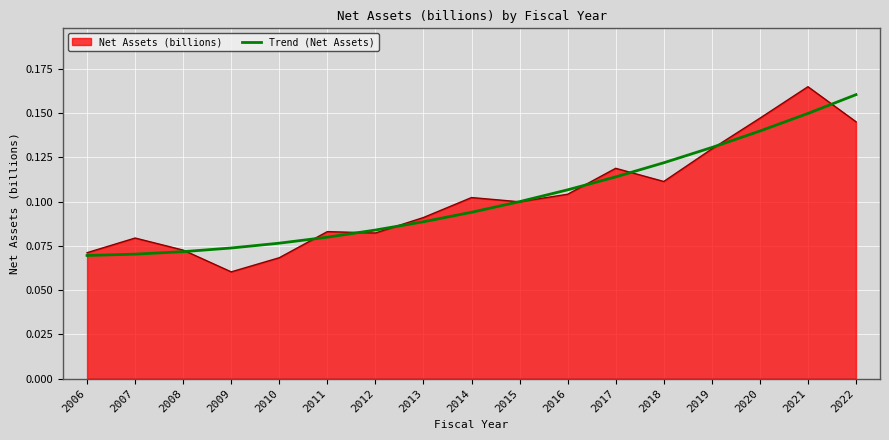

At 2018, list the series in order from largest to smallest.

Trend (Net Assets), Net Assets (billions)